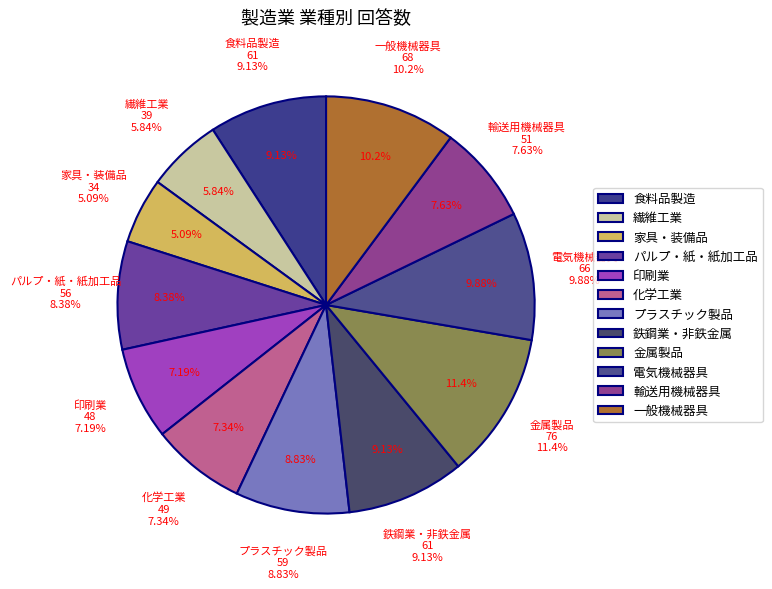

How many slices are in this pie chart?

12